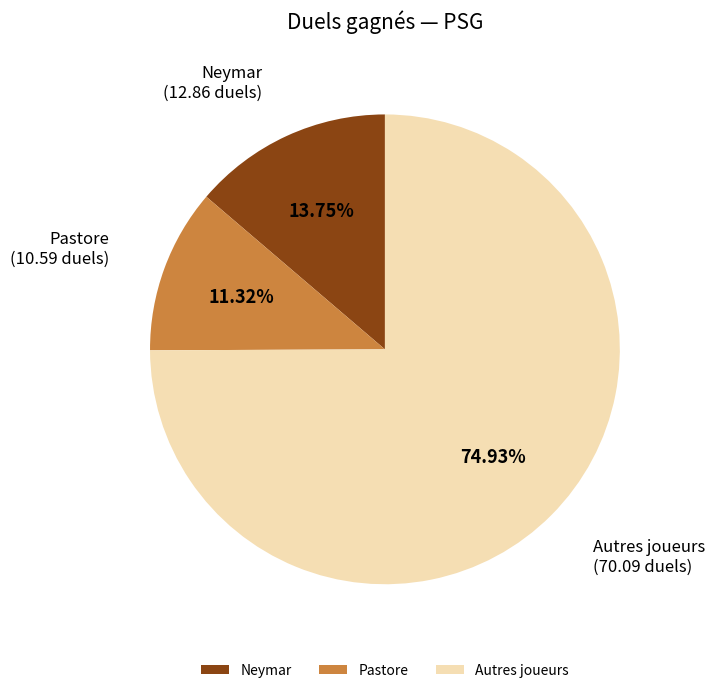

Which slice is the smallest?

Pastore